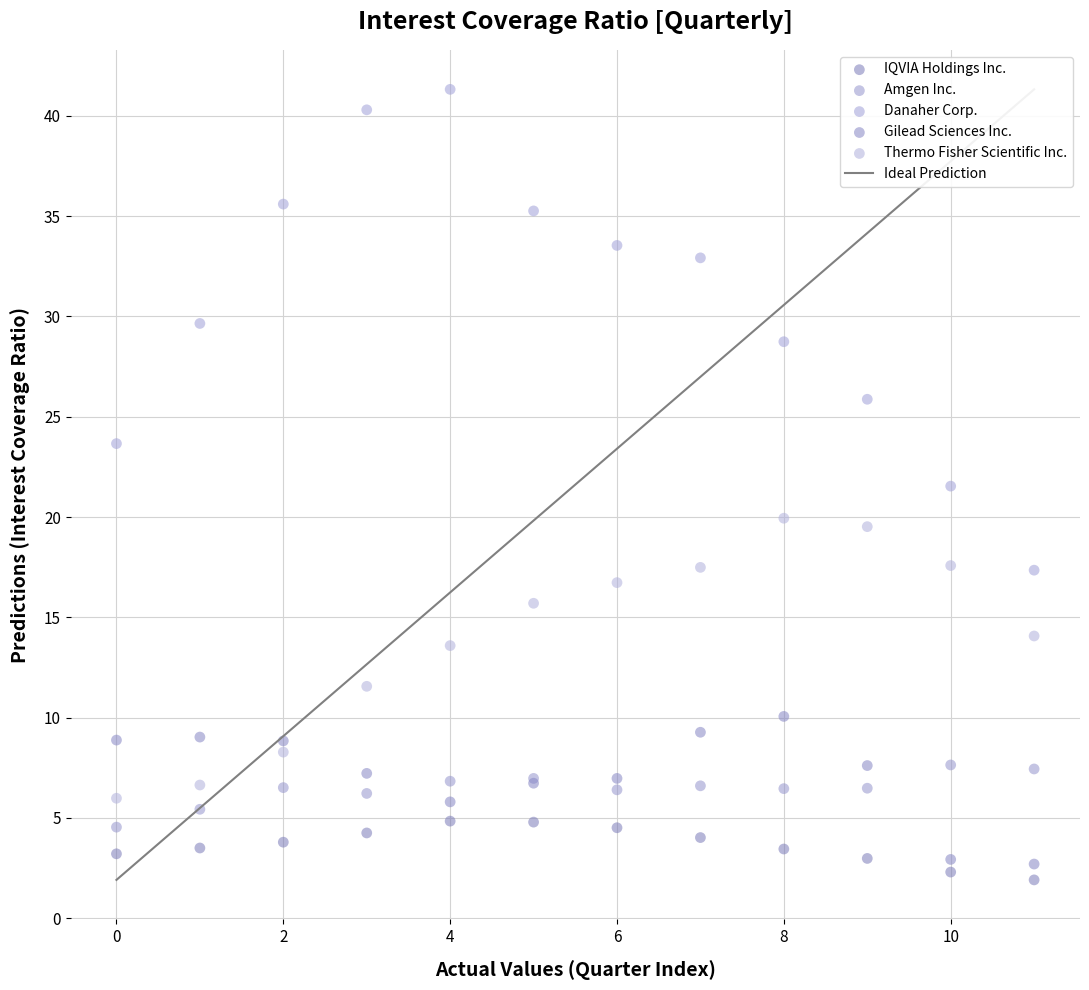

In the Thermo Fisher Scientific Inc. series, what Y value is closest to 12?

11.6